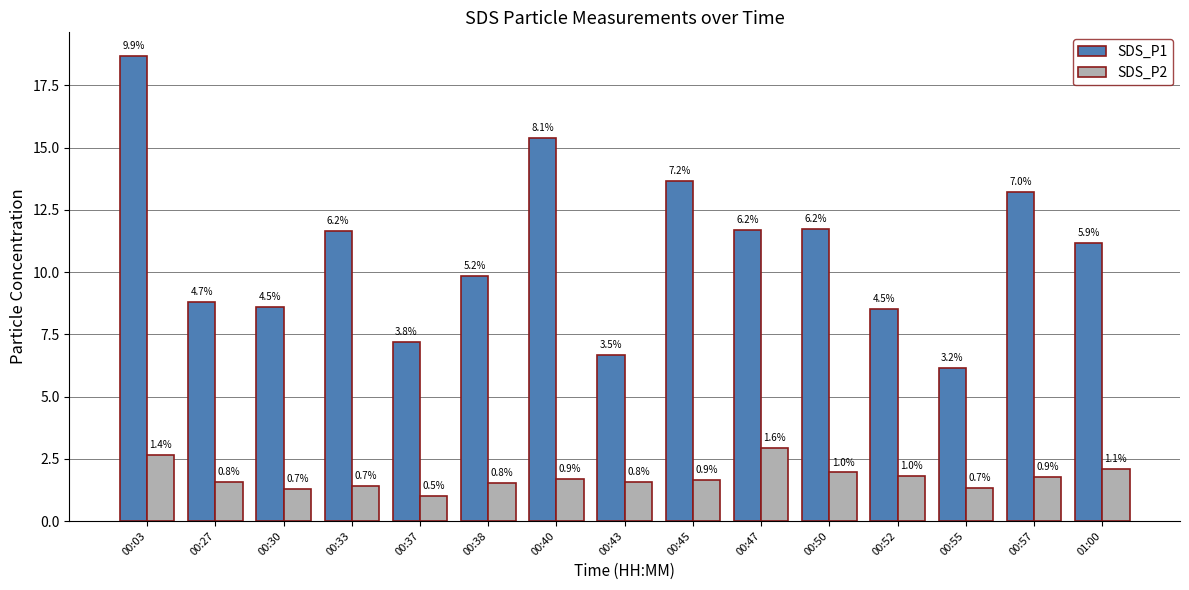

Which series has the largest total across all categories?

SDS_P1